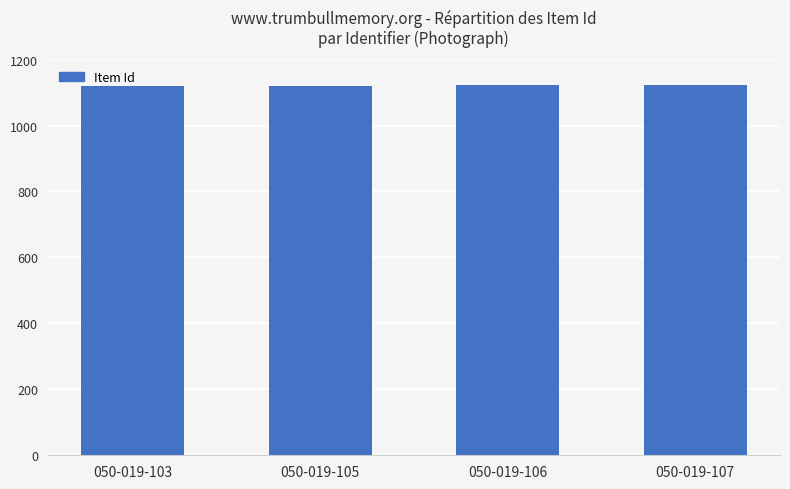

The chart shows a value of 1879 at 050-019-105. True or false?

False